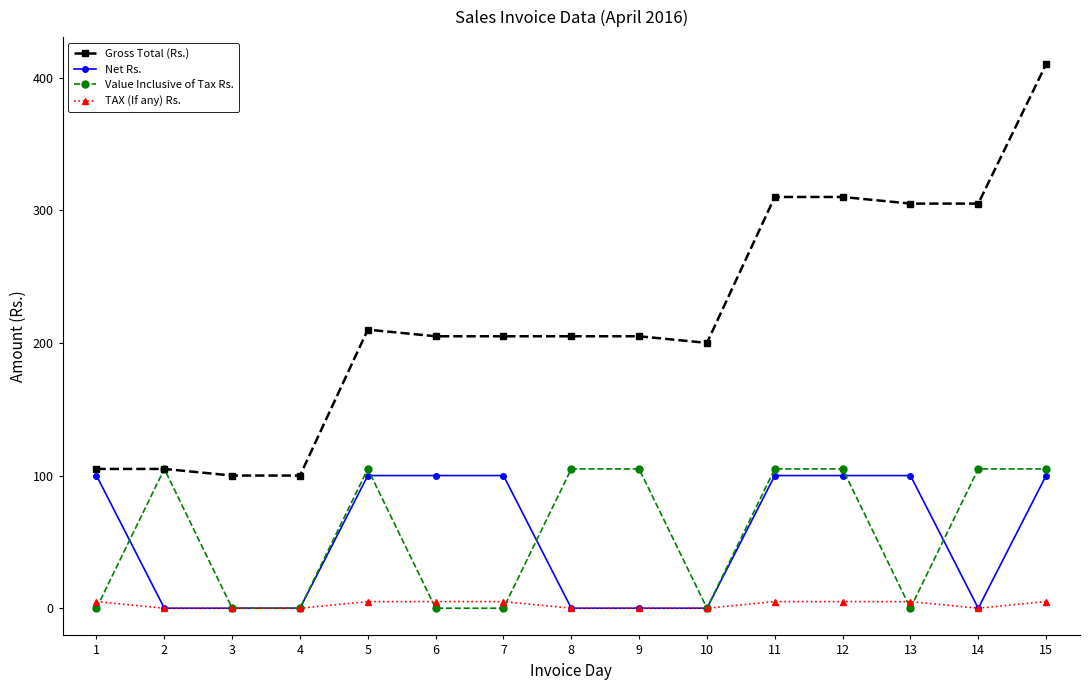

What are all the series names shown in the legend?

Gross Total (Rs.), Net Rs., Value Inclusive of Tax Rs., TAX (If any) Rs.